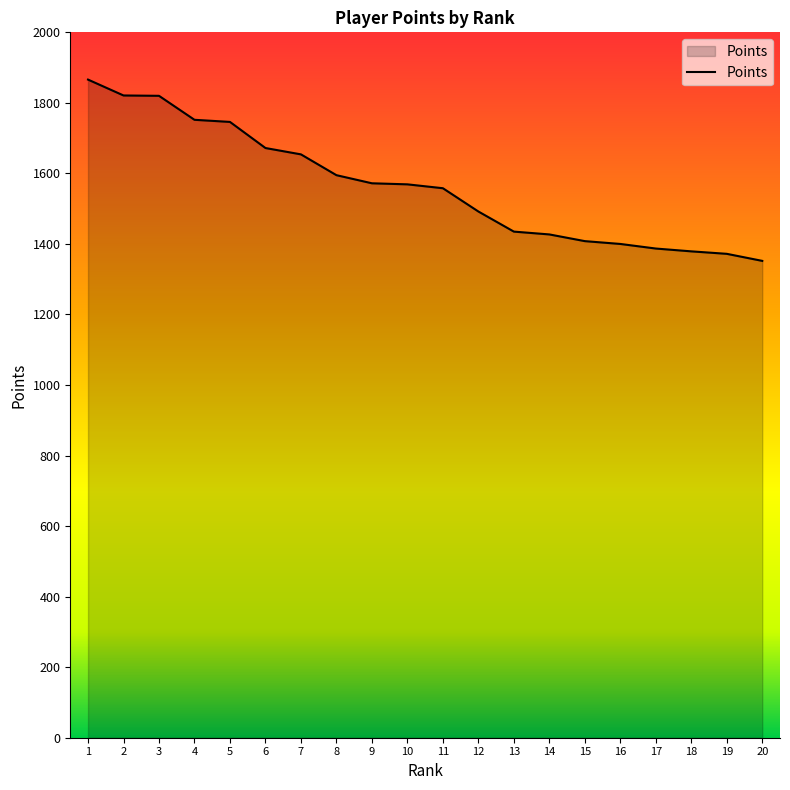

Where is the data nearest to the value 1609?

8